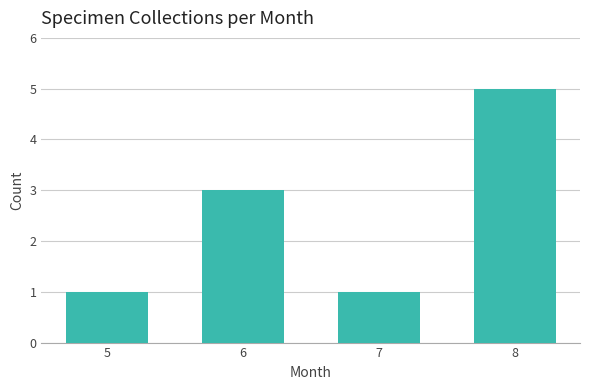

Reading right to left, extract all data points from this chart.

8=5	7=1	6=3	5=1